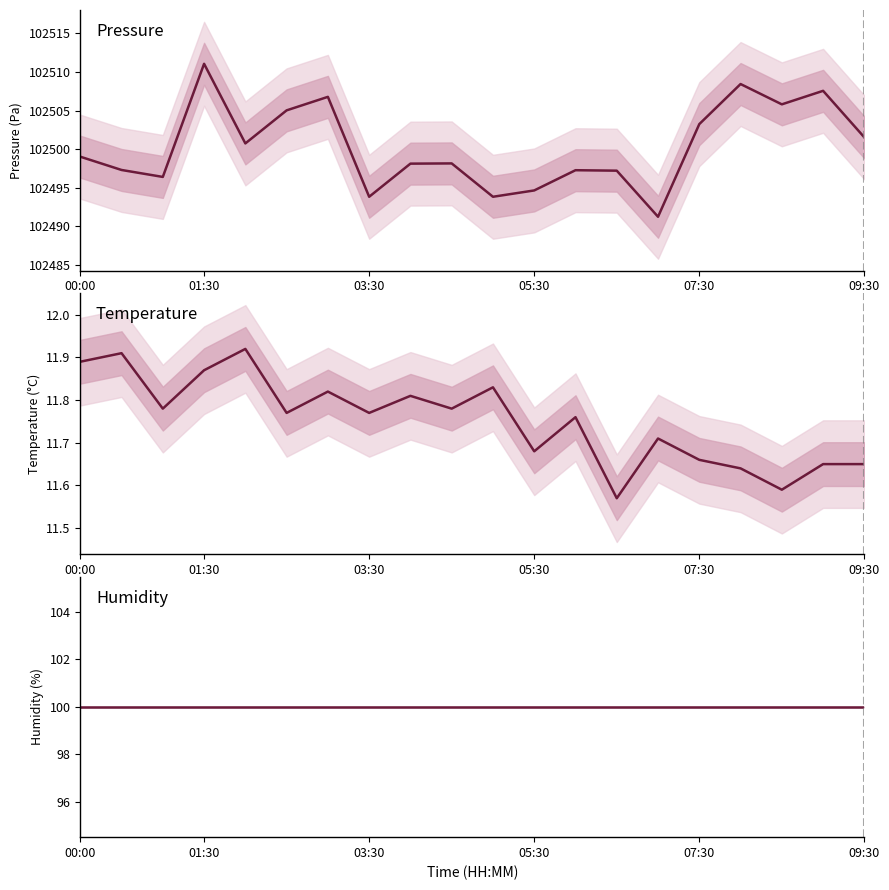

True or false: Temperature has a value of 5.7 at 8.

False